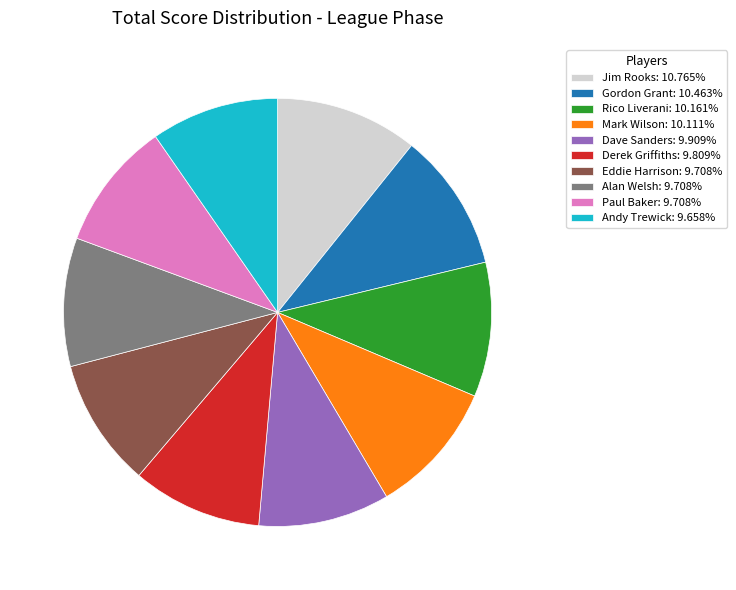

Count the number of slices in the pie.

10